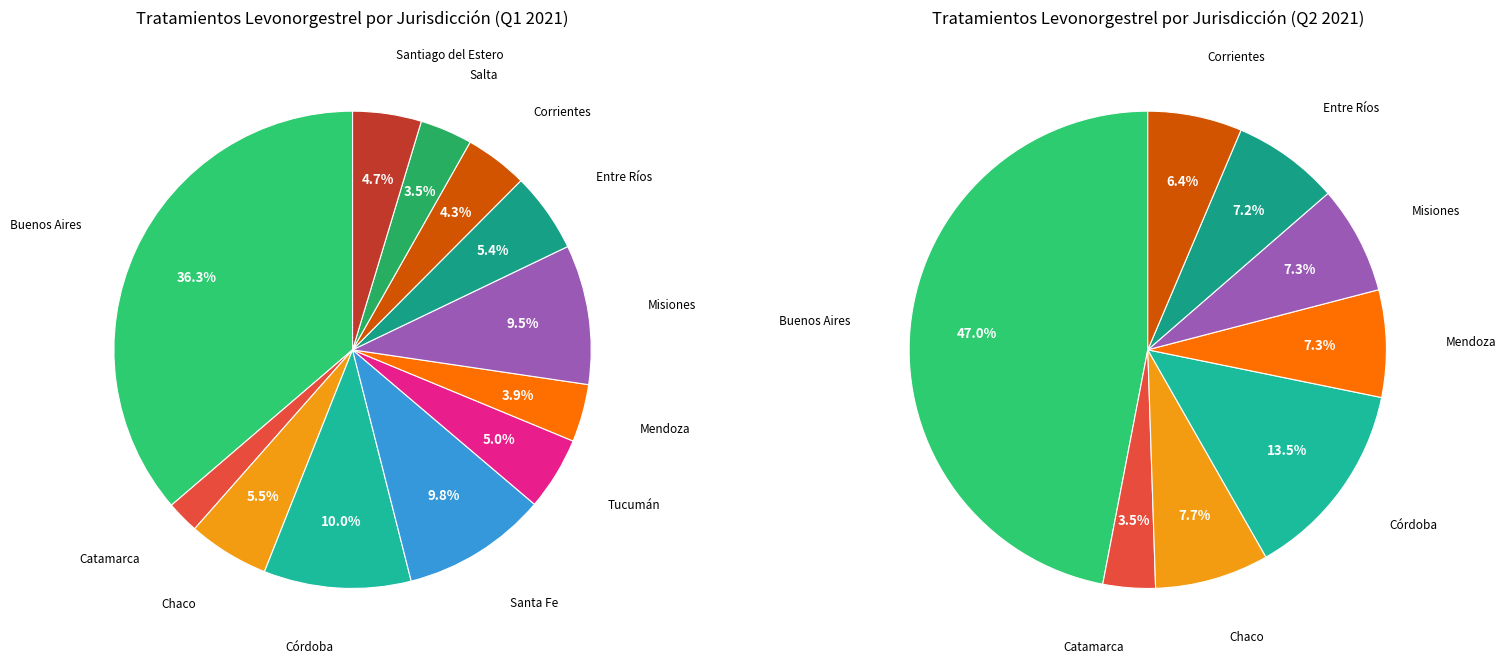

How many segments does this pie chart have?

12